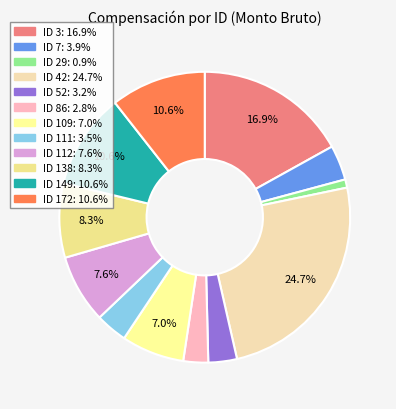

How many slices are in this pie chart?

12